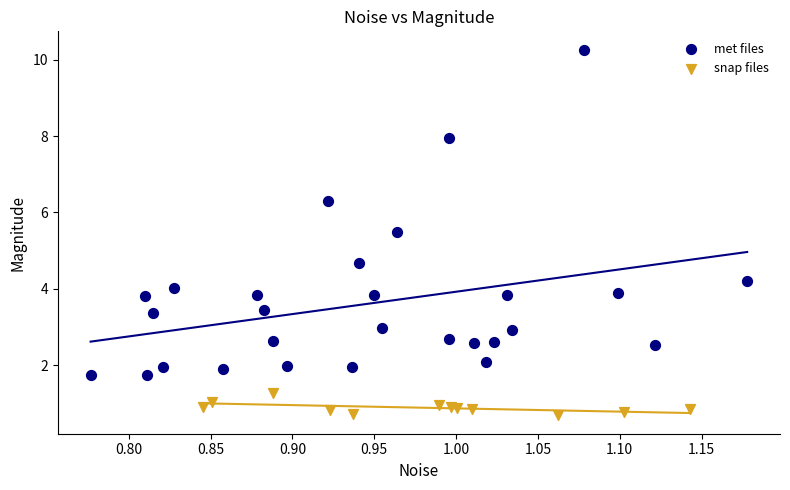

Which series has the widest spread of Y values?

met files